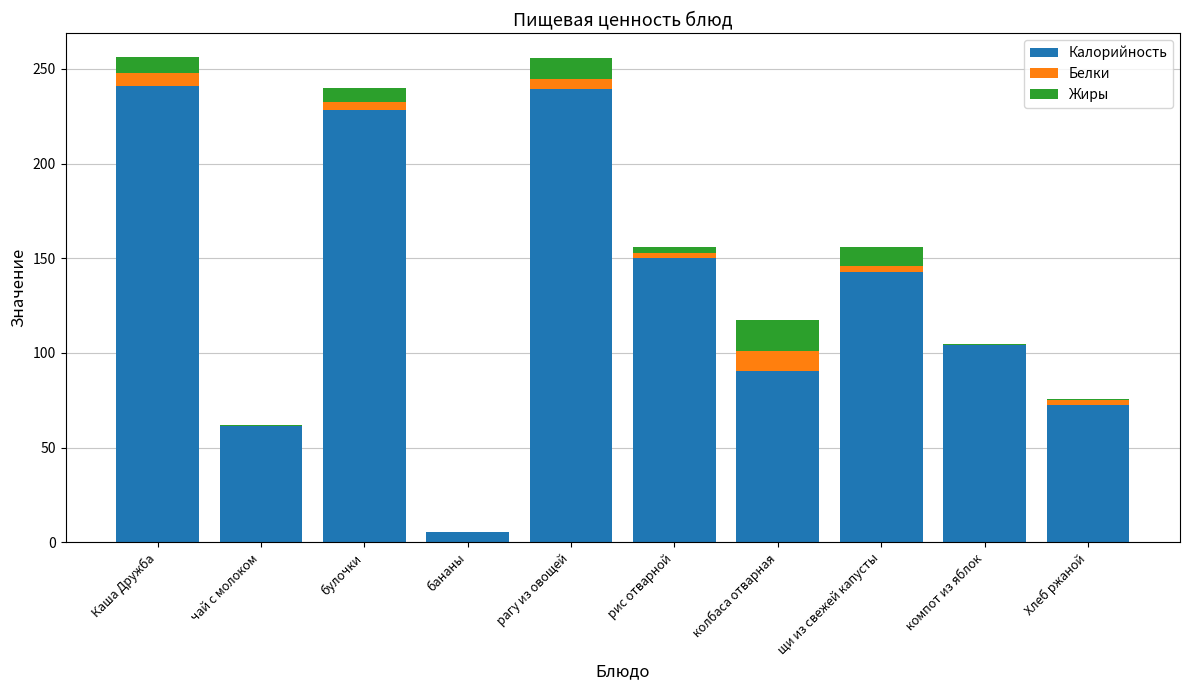

How many values in the Калорийность series exceed 142?

5